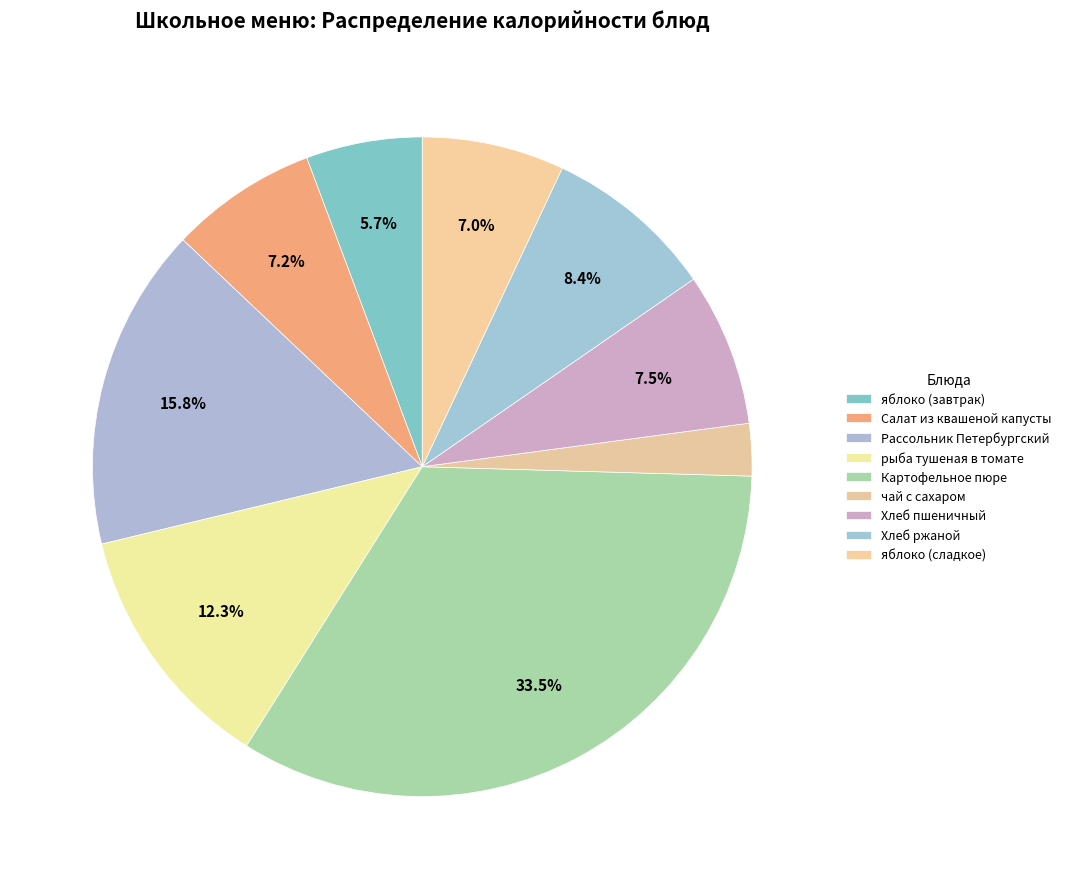

To the nearest percent, what is the combined percentage of чай с сахаром and Хлеб ржаной?

11%